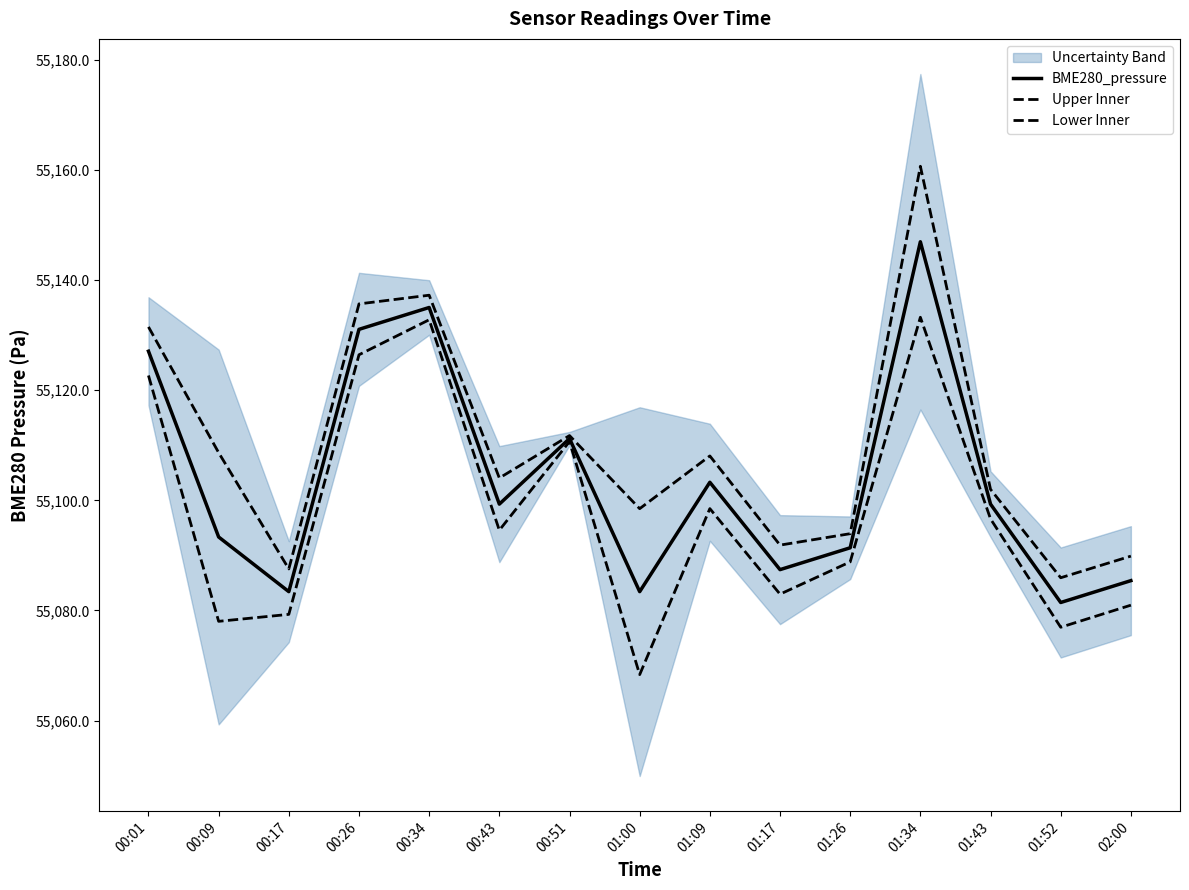

Which series has the largest range (max minus min)?

Upper Inner